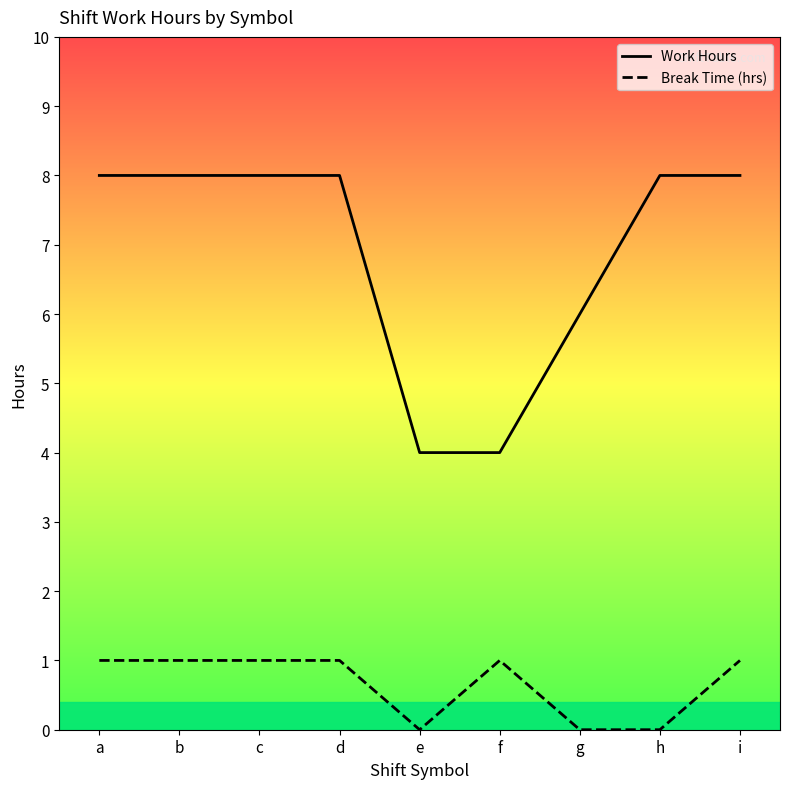

True or false: Break Time (hrs) and Work Hours intersect in this chart.

False